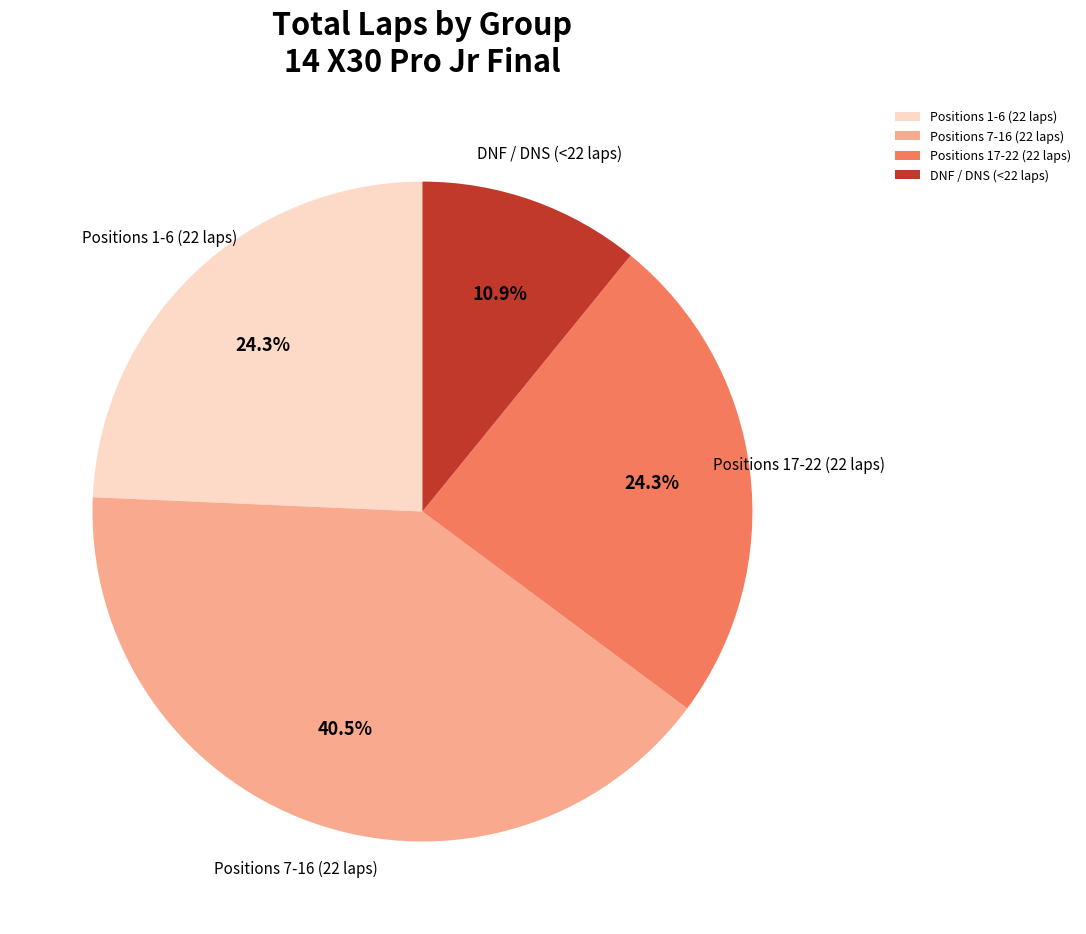

To the nearest percent, what is the difference between the largest and smallest slice percentages?

30%